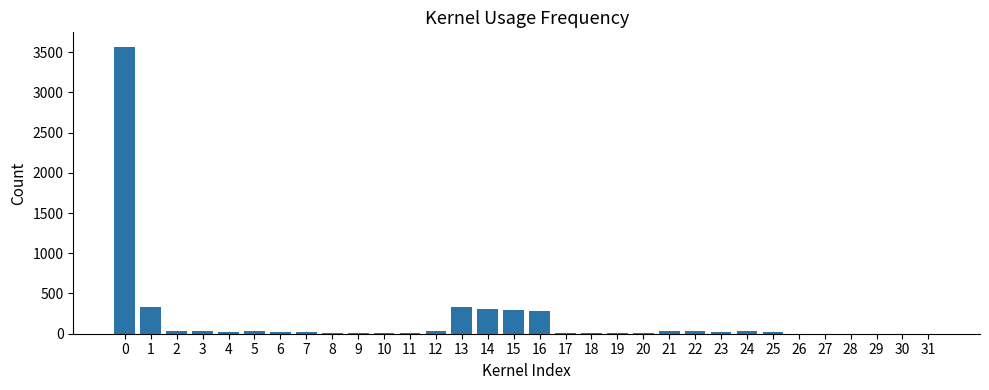

Is it true that the value at 1 is 481?

False